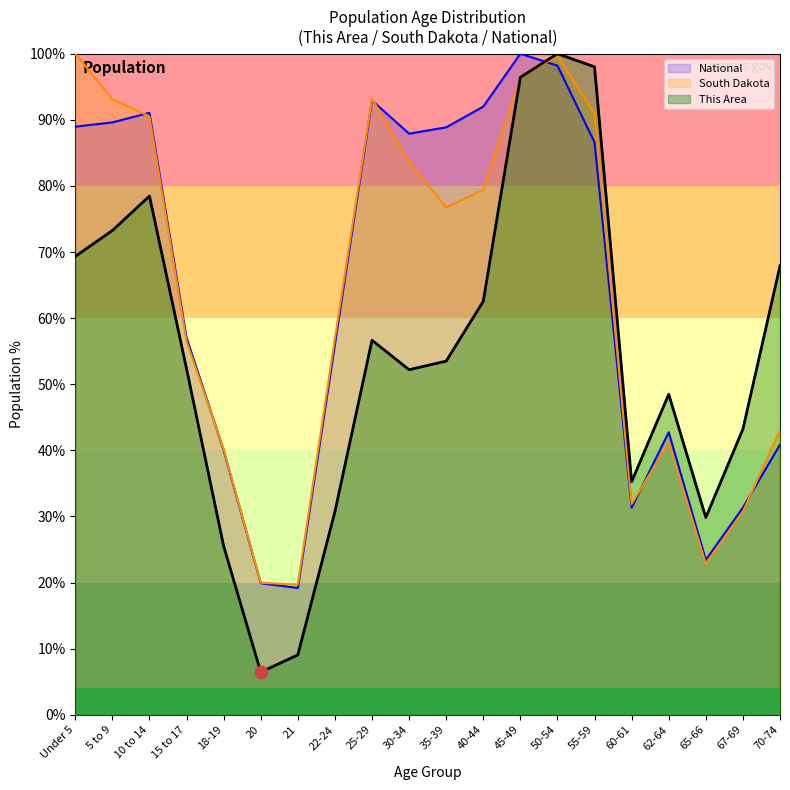

Which series has the largest total across all categories?

National